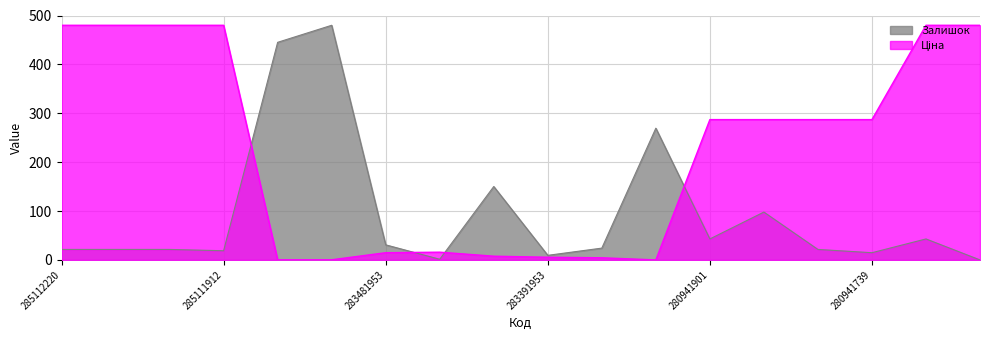

What is the highest value of the Залишок series?

480.0